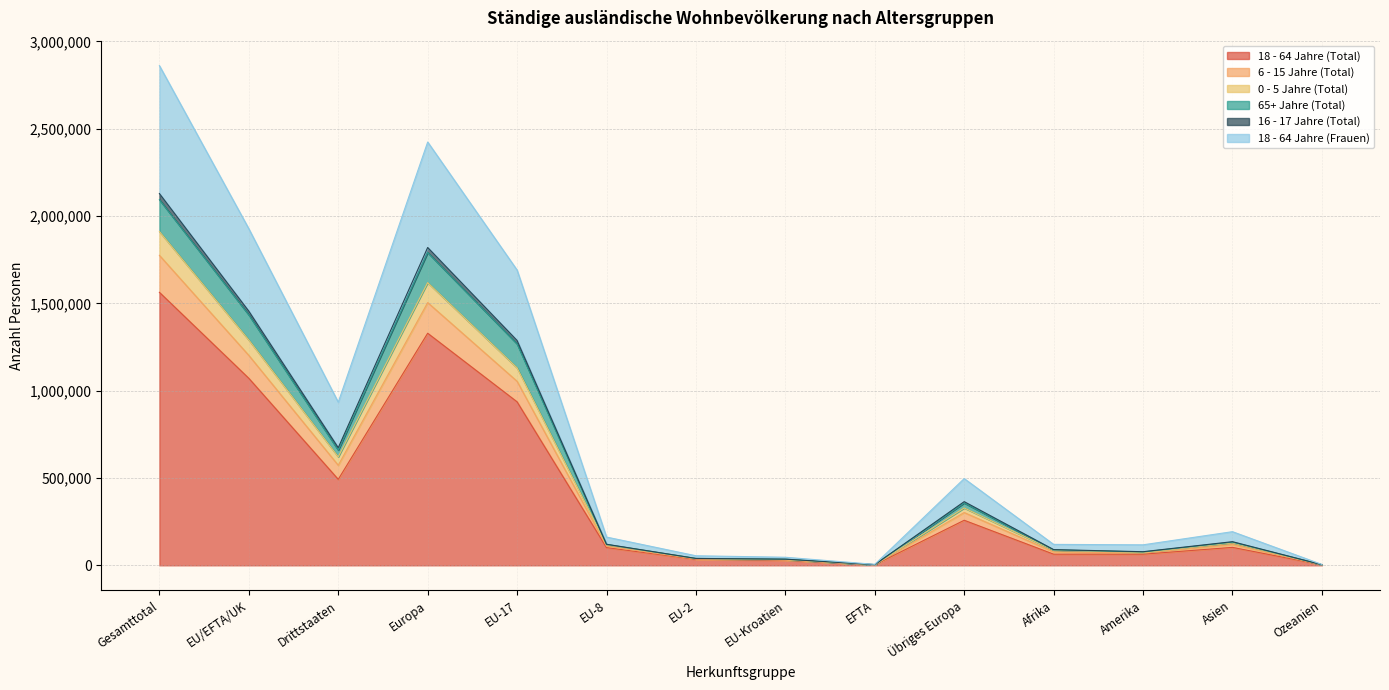

At which category is the sum across all series the highest?

Gesamttotal